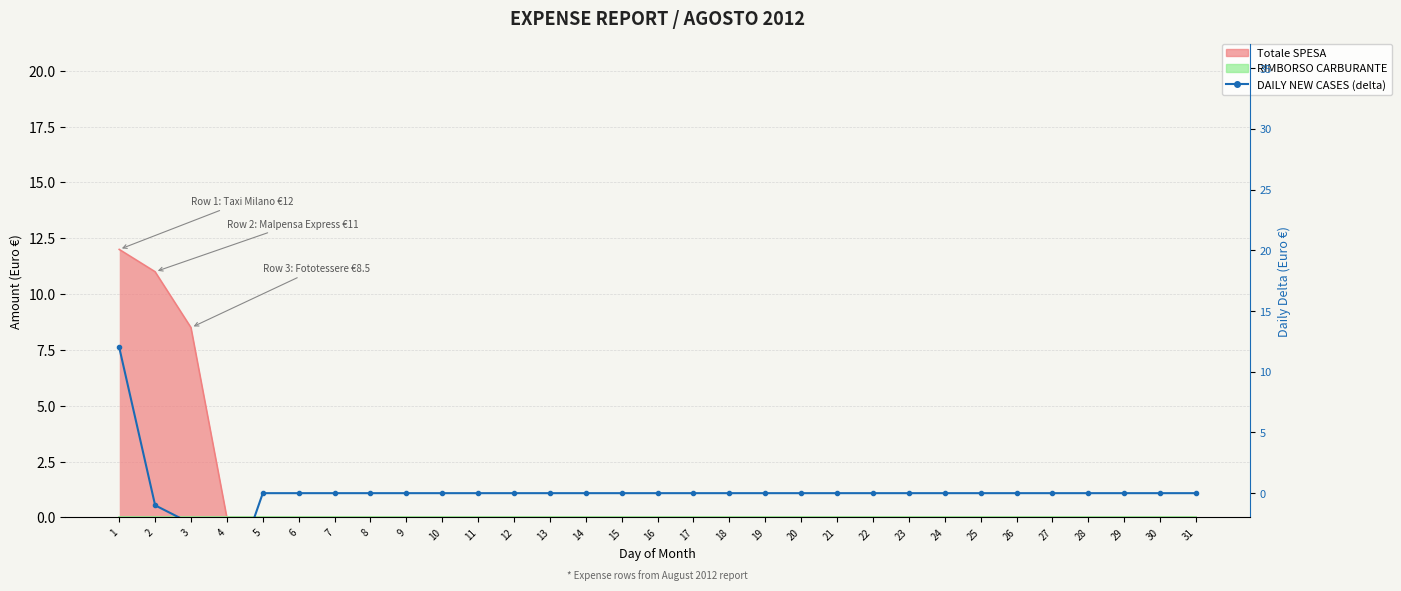

True or false: the data has more than 0 interior local peaks.

False